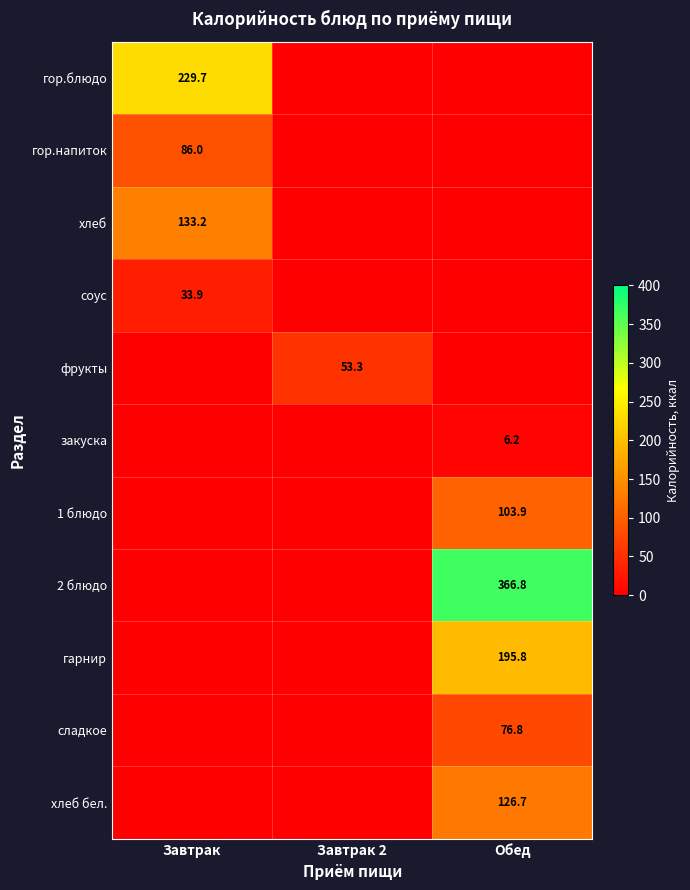

The гарнир series shows 195.8 at Обед. True or false?

True